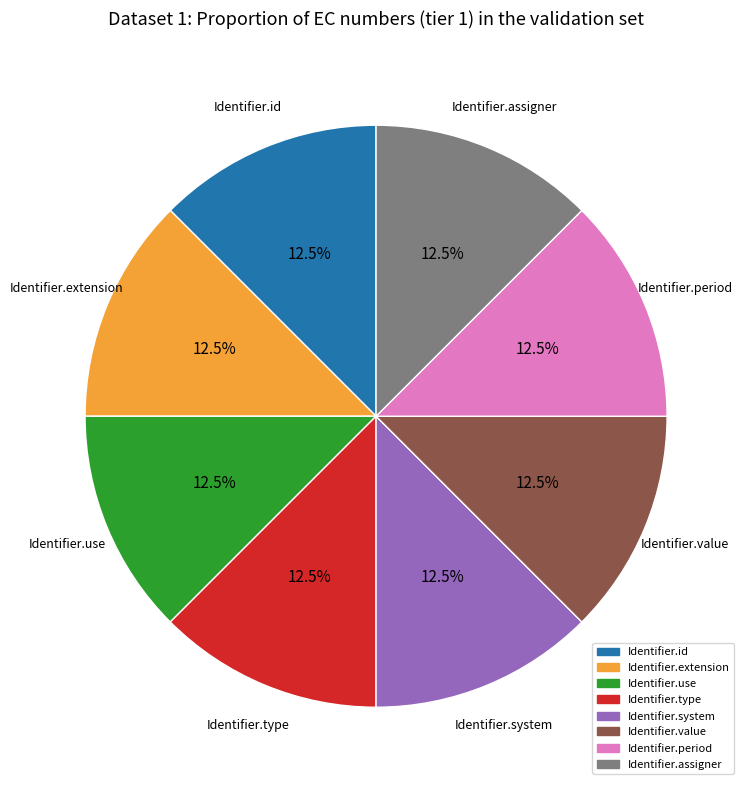

Does any single category account for the majority?

No